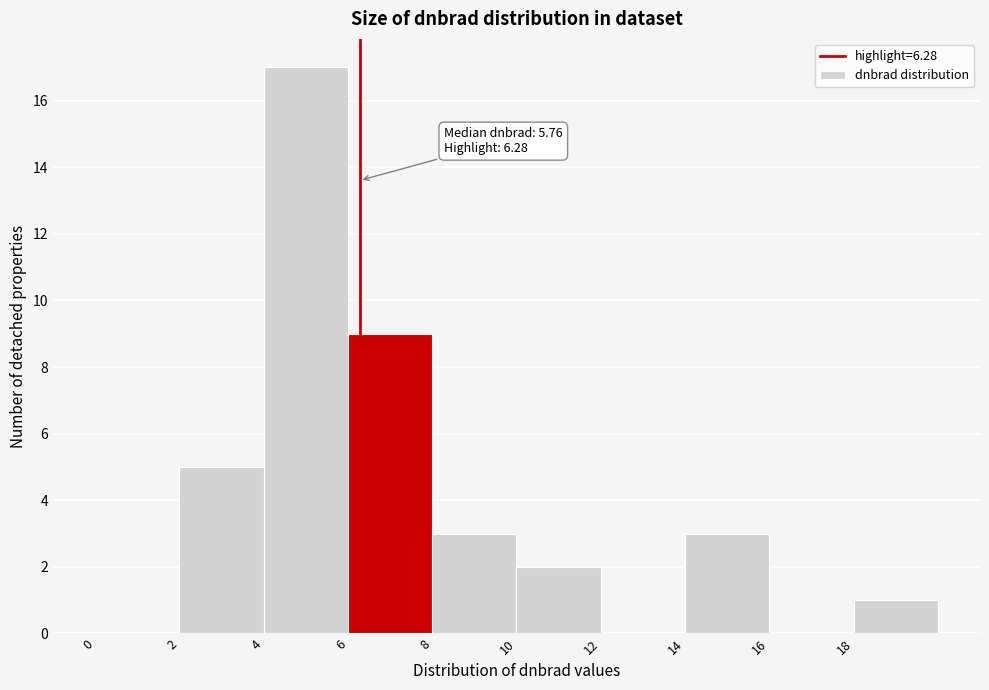

Over which range of the x-axis is the bar tallest?

4 to 6